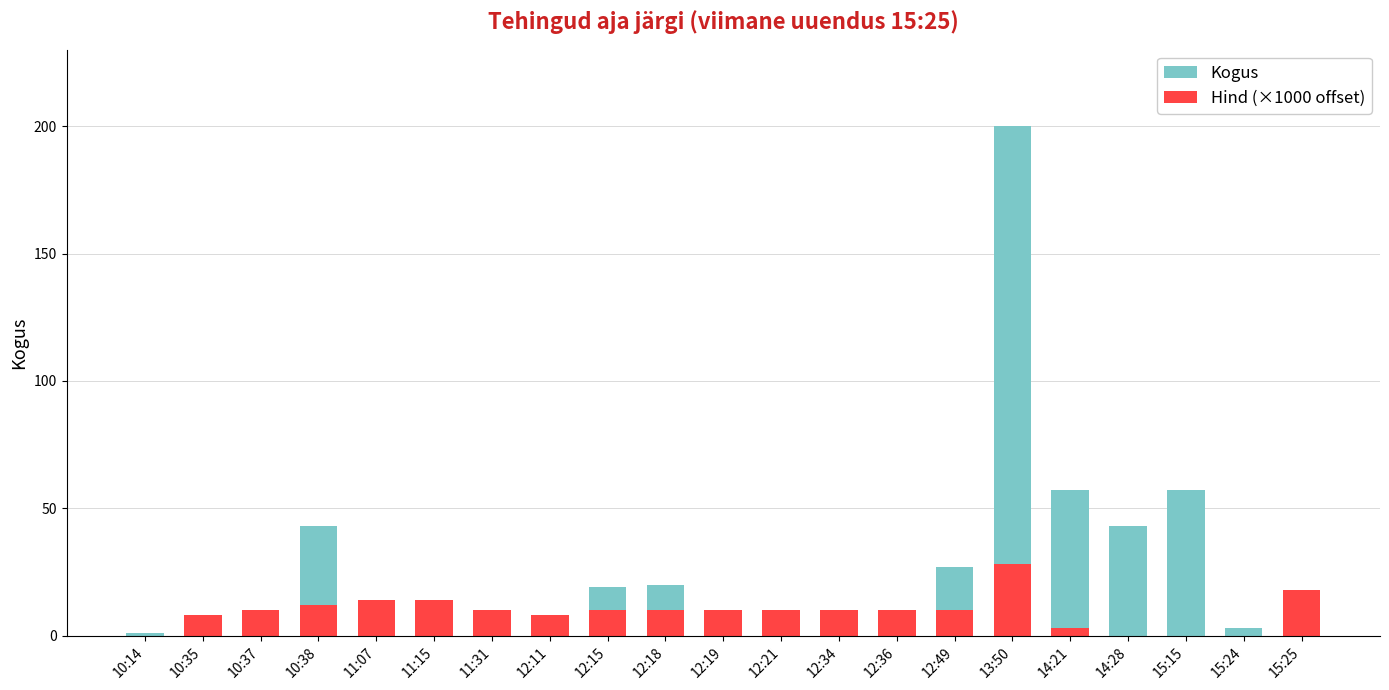

Reading left to right, transcribe all the data shown in this chart.

Kogus: 10:14=1	10:35=2	10:37=5	10:38=43	11:07=2	11:15=1	11:31=1	12:11=8	12:15=19	12:18=20	12:19=10	12:21=9	12:34=1	12:36=10	12:49=27	13:50=200	14:21=57	14:28=43	15:15=57	15:24=3	15:25=17
Hind (×1000 offset): 10:14=0	10:35=8	10:37=10	10:38=12	11:07=14	11:15=14	11:31=10	12:11=8	12:15=10	12:18=10	12:19=10	12:21=10	12:34=10	12:36=10	12:49=10	13:50=28	14:21=3	14:28=0	15:15=0	15:24=0	15:25=18